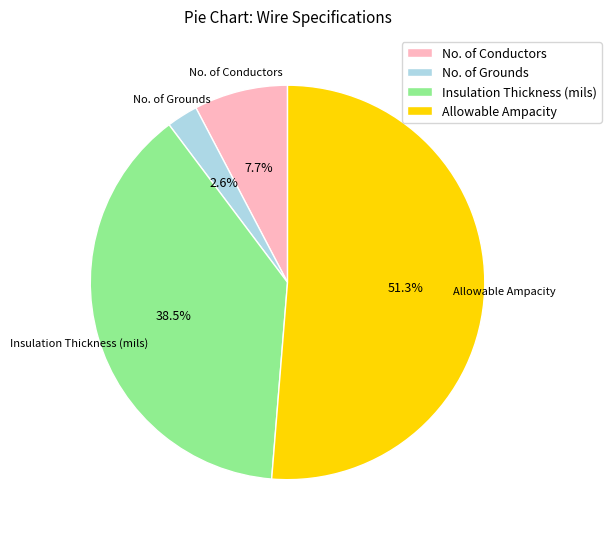

The No. of Conductors slice represents 1% of the pie. True or false?

False